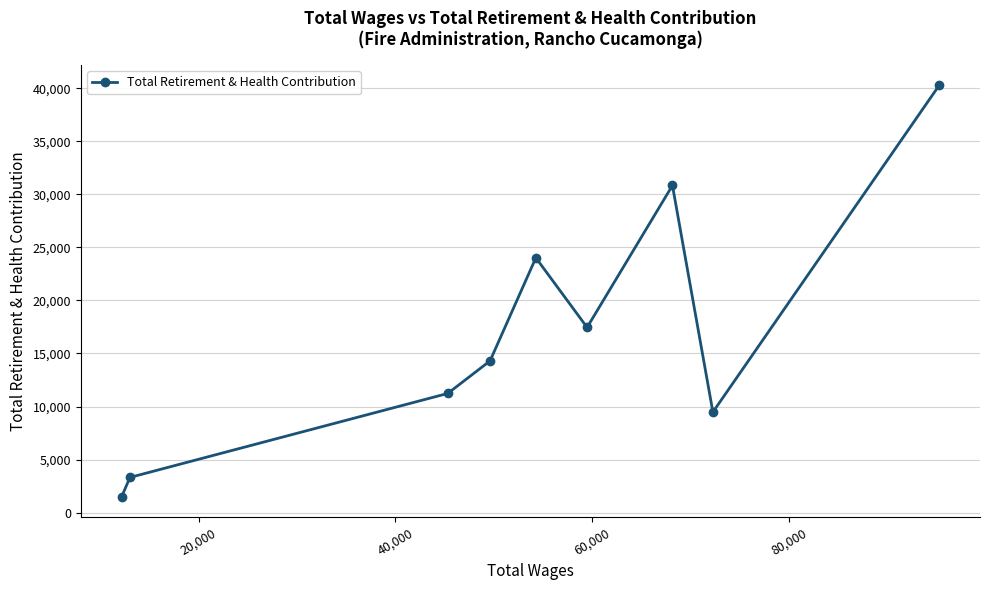

What is the minimum value shown in the chart?

1505